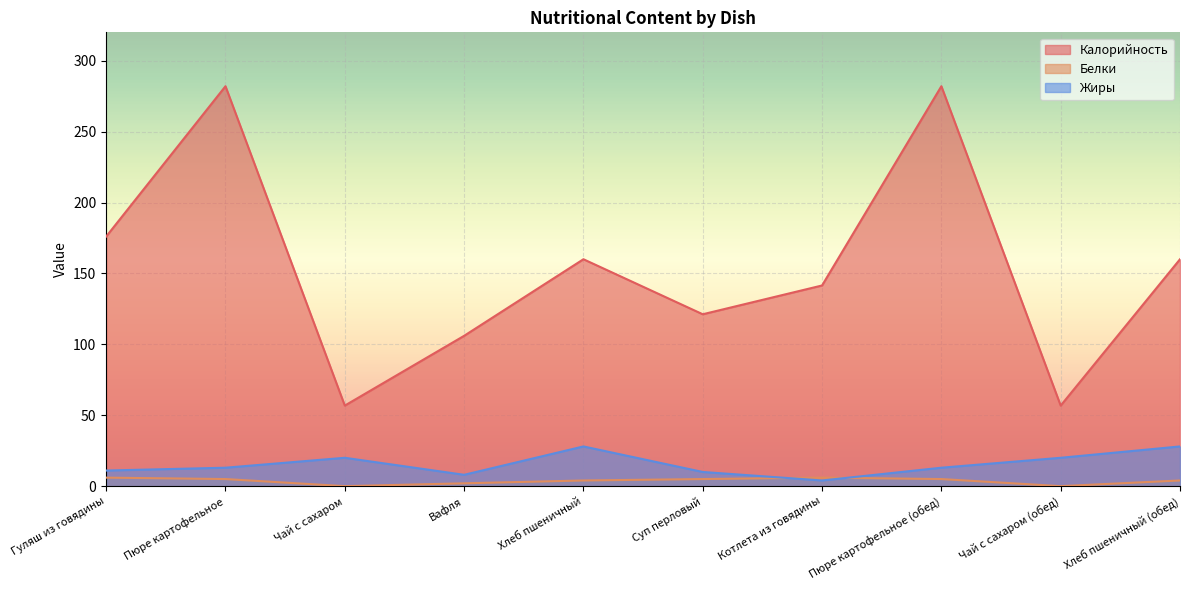

In Жиры, how many points are higher than both neighbors (excluding endpoints)?

2